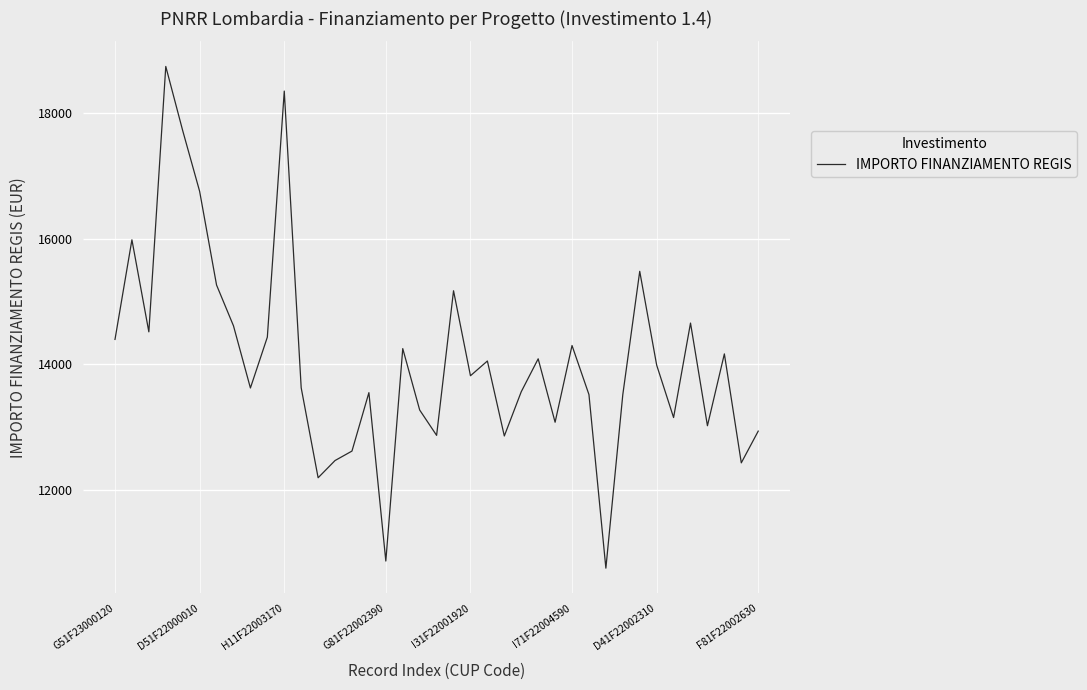

What is the greatest value displayed?

18744.1